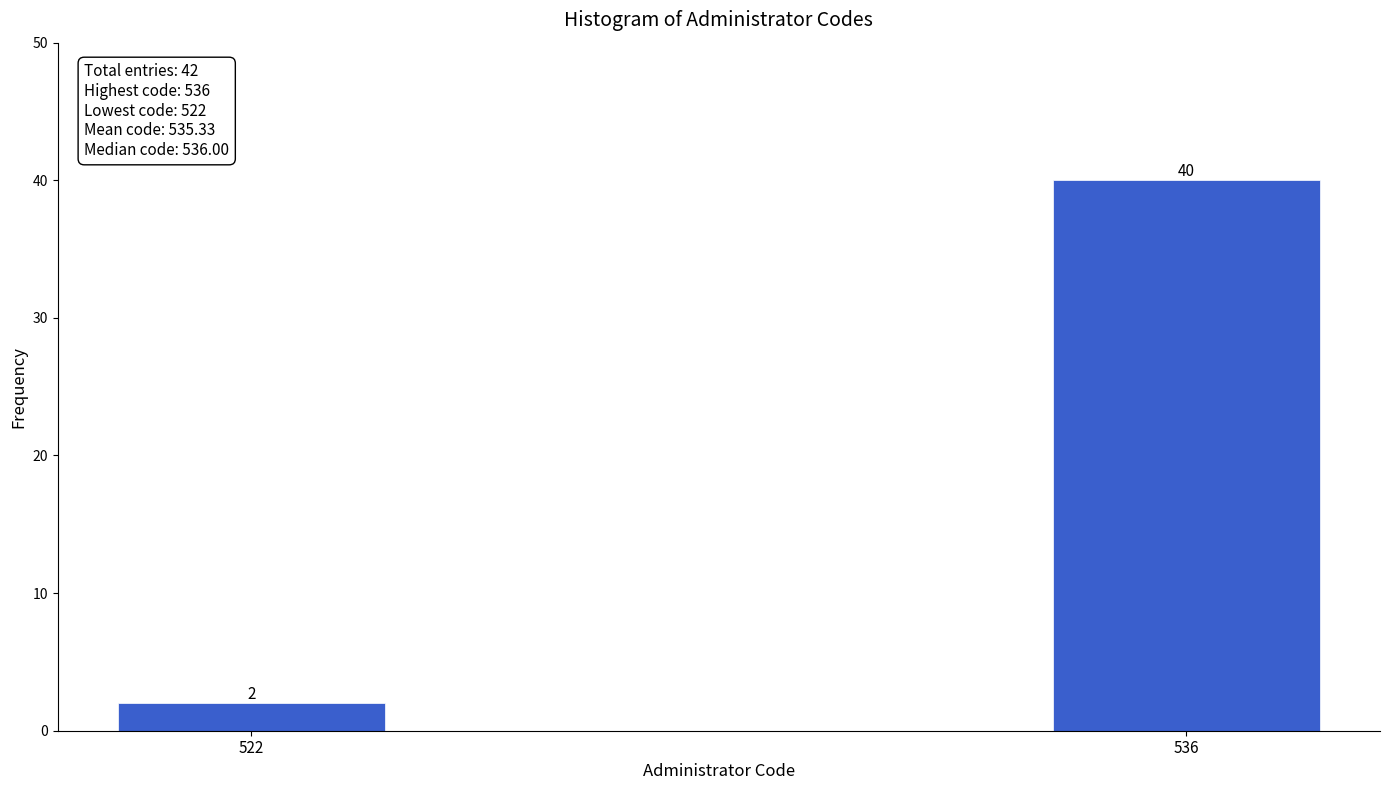

Reading left to right, what are all the values shown in this chart?

2	40